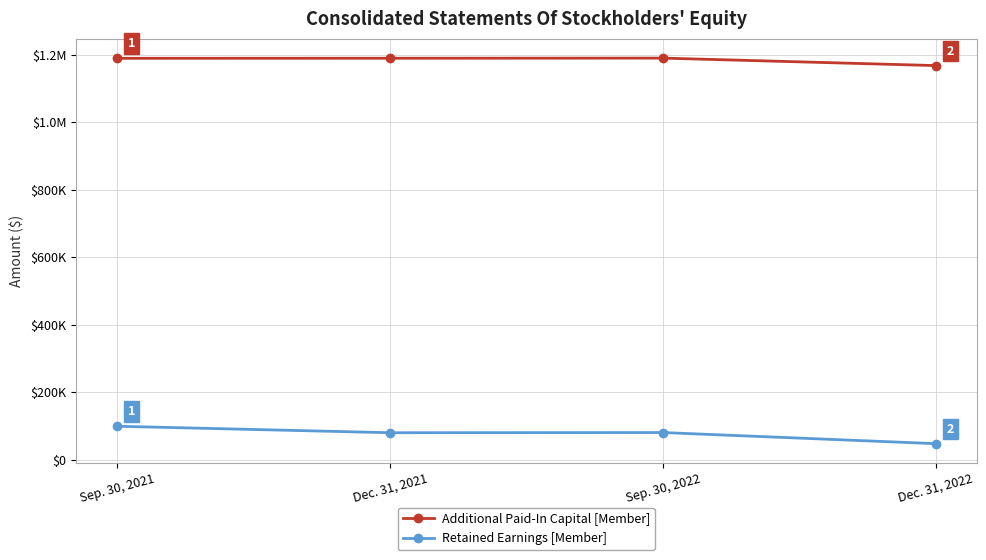

Does the chart have visible grid lines?

Yes